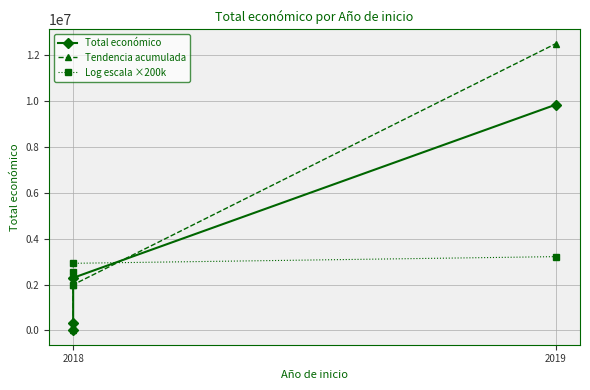

True or false: Total económico has more than 2 points higher than both neighbors.

False